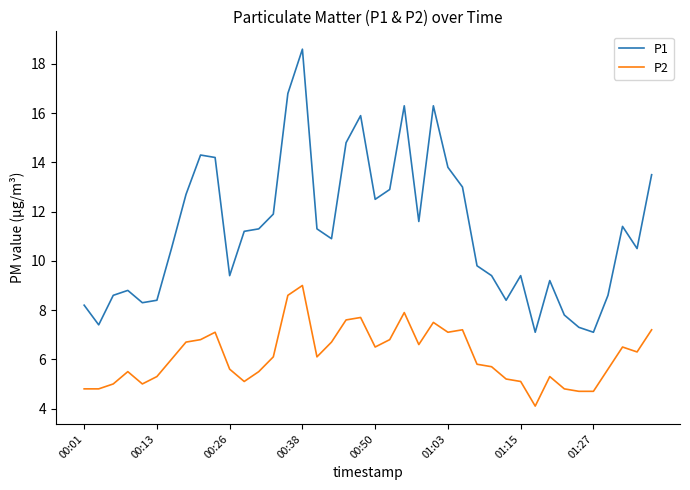

Which series has the largest range (max minus min)?

P1